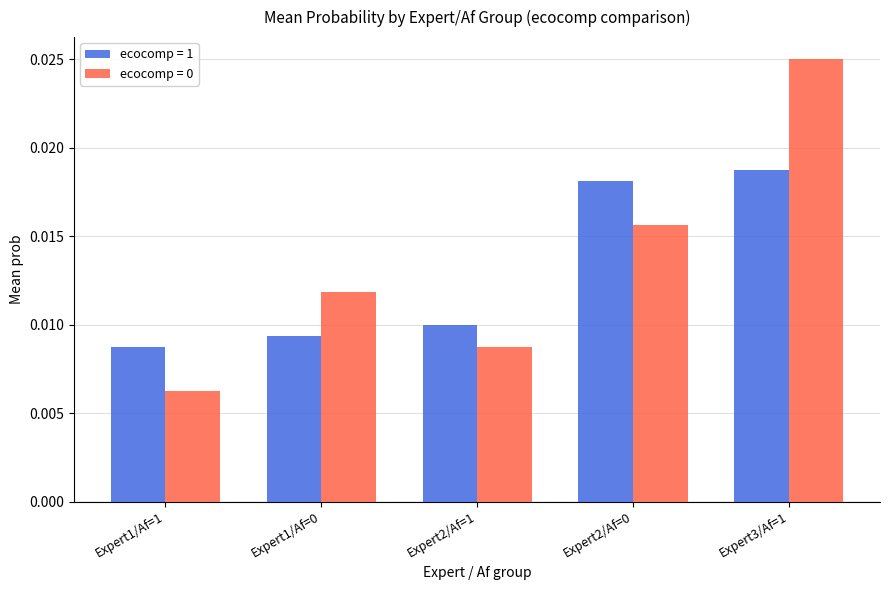

At which category is the sum across all series the highest?

Expert3/Af=1